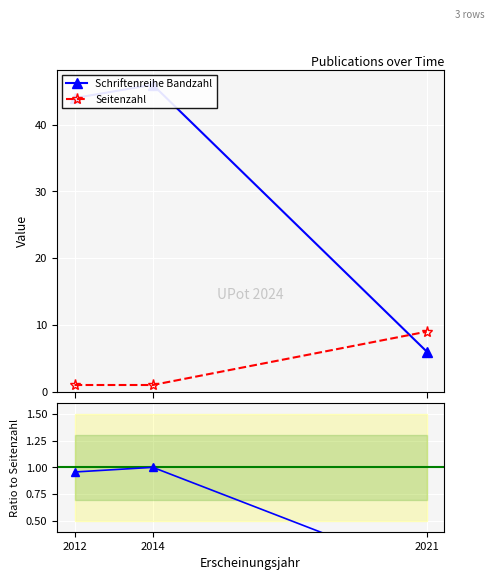

Reading left to right, what are all the values shown in this chart?

Schriftenreihe Bandzahl: 2012=44.0	2014=46.0	2021=6.0
Seitenzahl: 2012=1.0	2014=1.0	2021=9.0
Ratio Bandzahl/Seiten: 2012=1.0	2014=1.0	2021=0.0